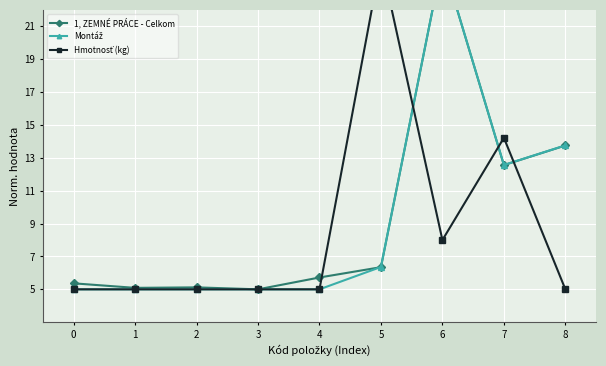

Is the value of 1, ZEMNÉ PRÁCE - Celkom at 1 greater than the value of Montáž at 3?

Yes